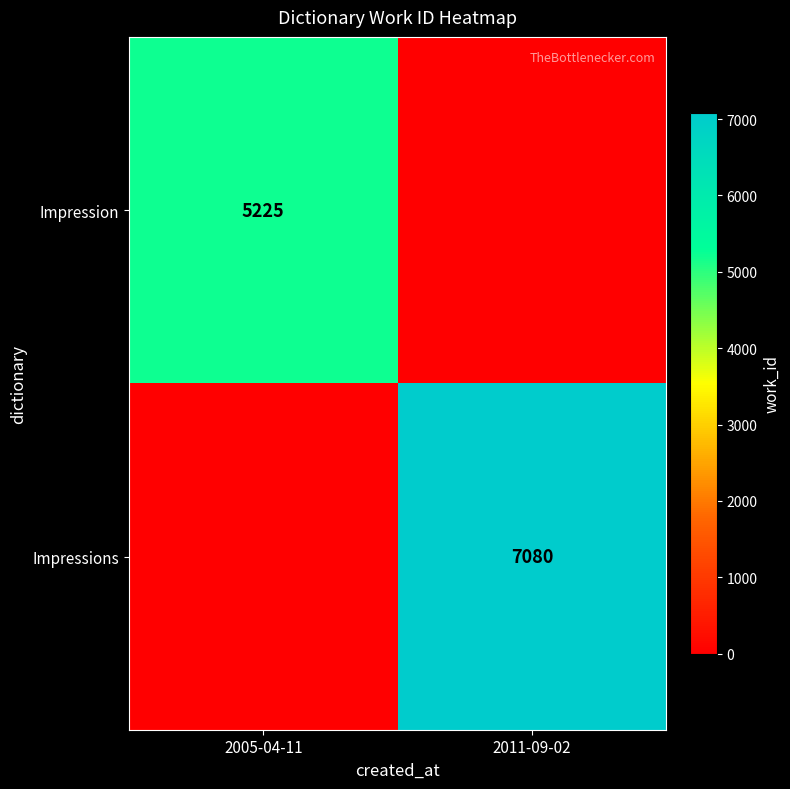

Is the value of Impression at 2005-04-11 greater than the value of Impressions at 2011-09-02?

No